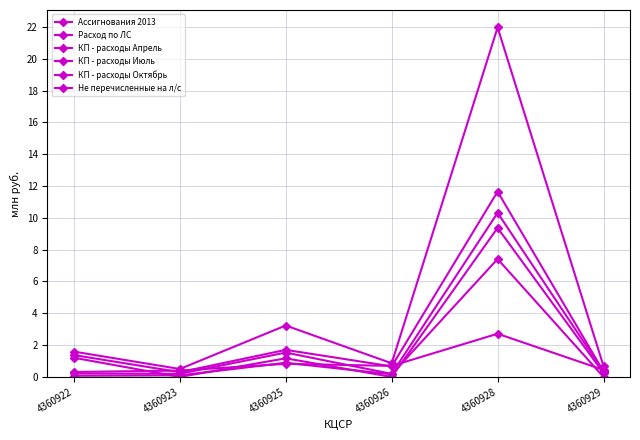

How many values in the Не перечисленные на л/с series exceed 1?

3